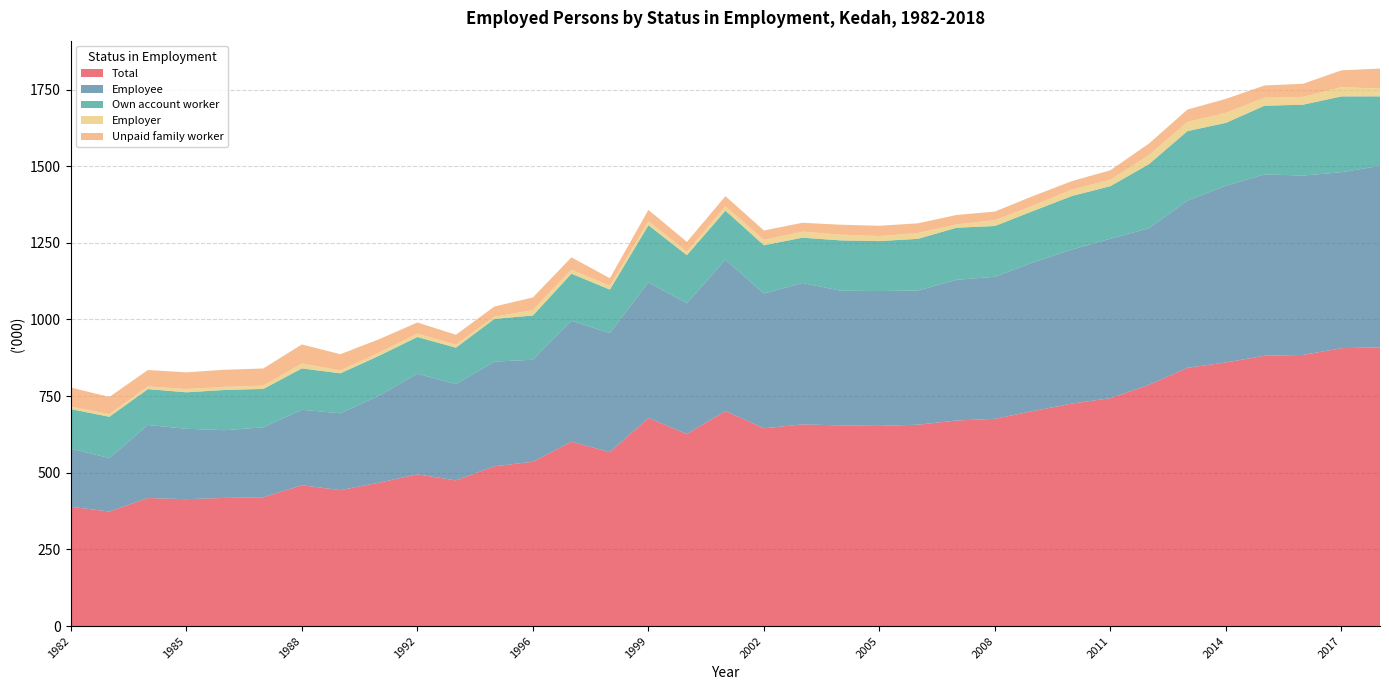

Reading left to right, list all the values displayed in this chart.

Total: 389.0	373.6	417.6	413.8	418.0	420.1	459.3	443.3	467.6	495.0	475.1	521.1	535.9	601.3	567.3	678.7	626.5	701.1	645.1	657.7	654.5	652.8	656.8	670.4	676.0	701.5	725.7	743.4	786.9	842.3	859.8	881.6	884.3	906.3	909.2
Employee: 189.6	174.2	238.3	229.7	220.8	228.2	246.3	250.6	283.8	328.2	313.9	341.4	332.8	394.5	388.3	442.5	426.3	494.3	439.5	461.4	439.2	440.0	437.6	458.9	463.3	485.1	502.5	520.0	510.7	545.7	576.6	591.5	585.1	574.0	591.8
Own account worker: 129.0	134.8	117.0	118.9	131.3	125.1	134.8	130.4	130.0	119.6	119.0	139.4	144.3	153.5	141.9	186.1	156.9	159.6	157.4	147.6	164.2	162.9	168.6	169.8	165.6	167.6	174.5	171.5	209.1	226.4	204.9	224.0	231.1	247.3	226.7
Employer: 8.0	8.7	8.7	10.7	10.1	10.7	16.0	9.4	10.2	11.2	9.6	7.2	17.6	13.3	11.9	13.0	11.1	13.8	17.5	19.7	18.7	16.3	18.8	10.9	19.0	17.9	20.8	21.1	29.4	30.0	32.5	26.1	25.4	30.2	25.1
Unpaid family worker: 62.4	55.9	53.5	54.5	55.8	56.1	62.1	53.0	43.7	36.1	32.5	33.1	41.2	40.0	25.2	37.1	32.3	33.4	30.7	29.0	32.4	33.6	31.8	30.8	28.1	31.0	27.8	30.7	37.8	40.3	45.8	40.0	42.9	54.7	65.6